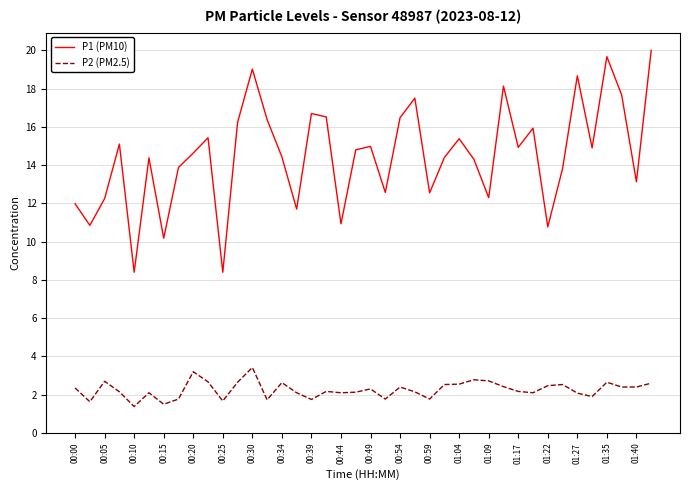

Which series has the largest total across all categories?

P1 (PM10)